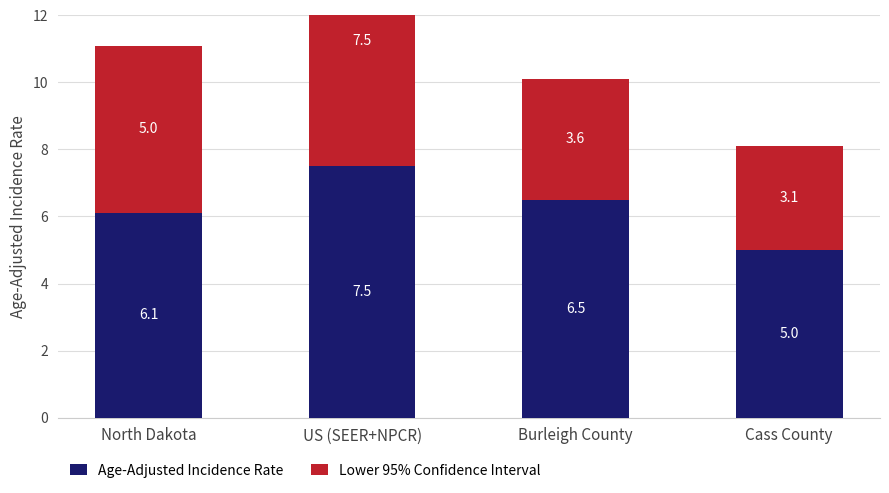

What is the sum of all Lower 95% Confidence Interval values?

19.2